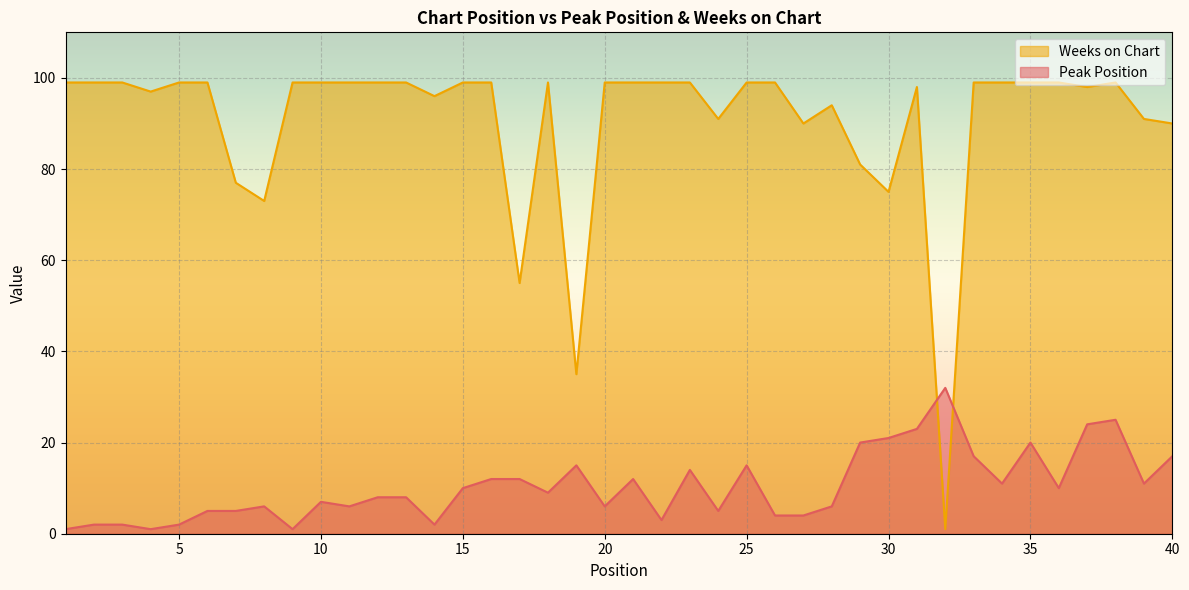

What is the average value of the Weeks on Chart series?

90